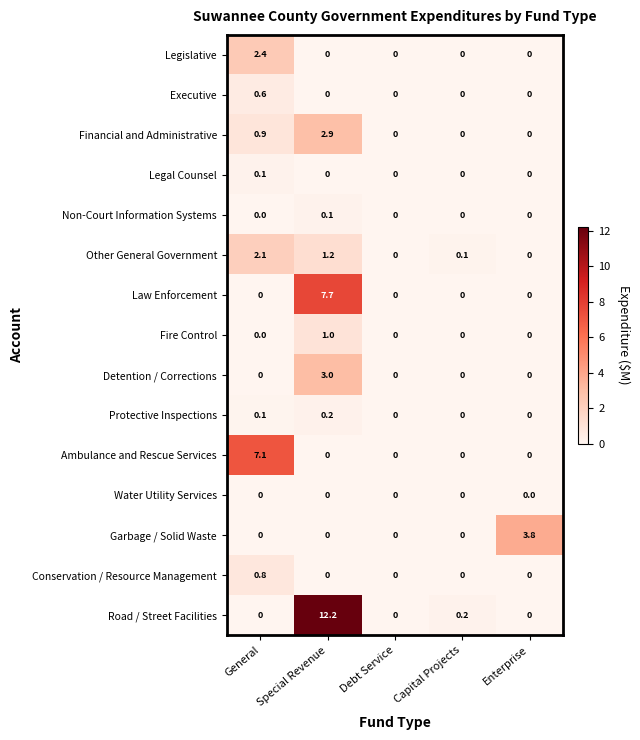

True or false: Water Utility Services has a value of 0.0 at Capital Projects.

True